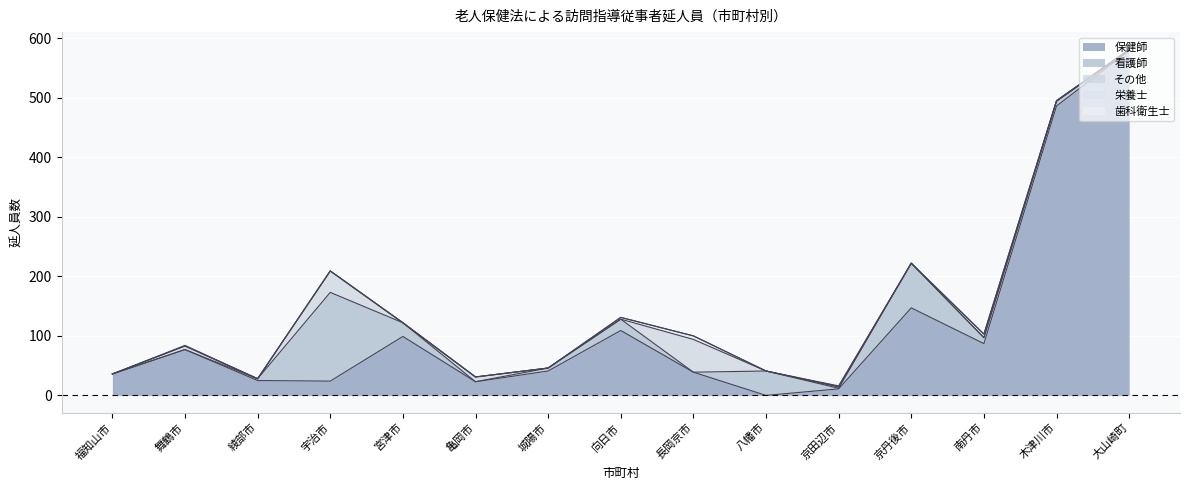

Which label corresponds to the largest value in the chart?

大山崎町